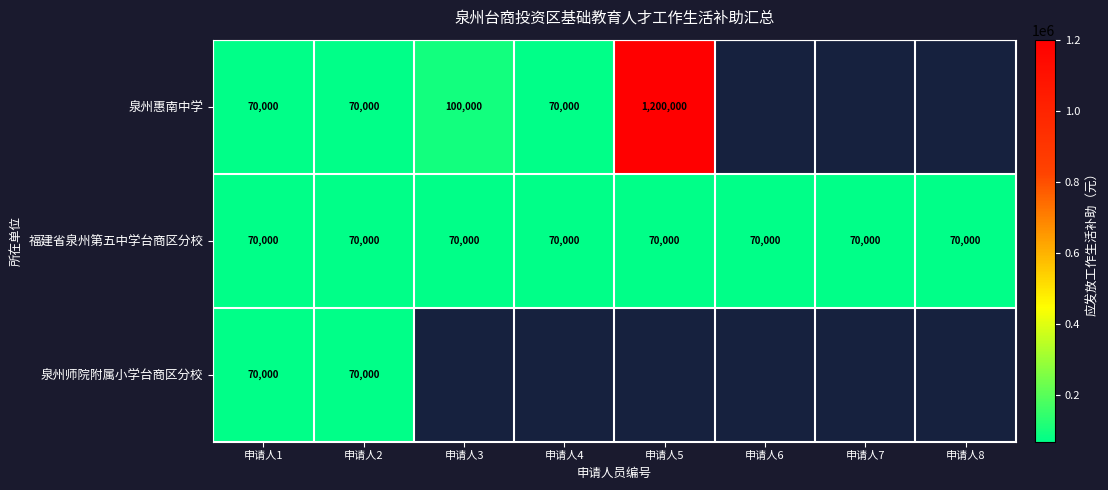

What is the sum of all 福建省泉州第五中学台商区分校 values?

560000